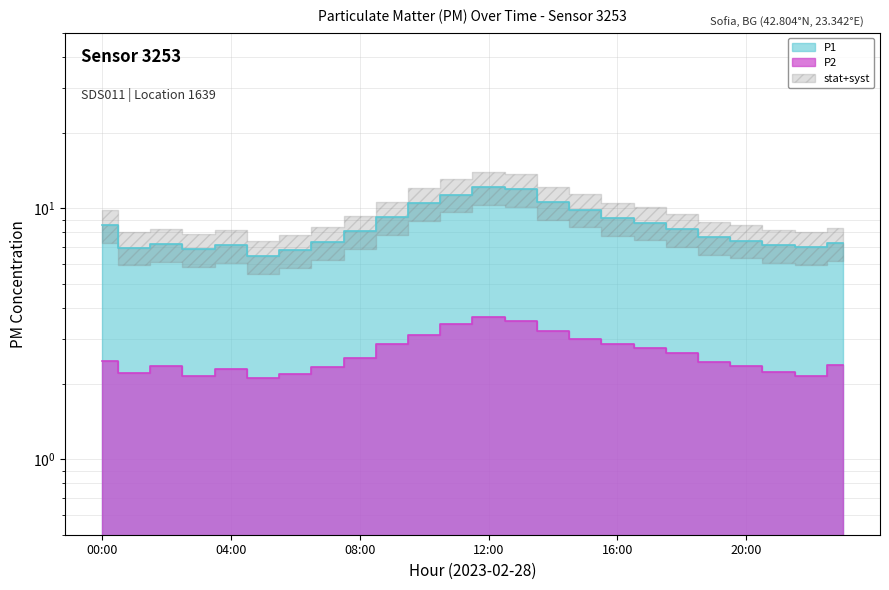

List the series in order of their overall mean, highest first.

P1, P2